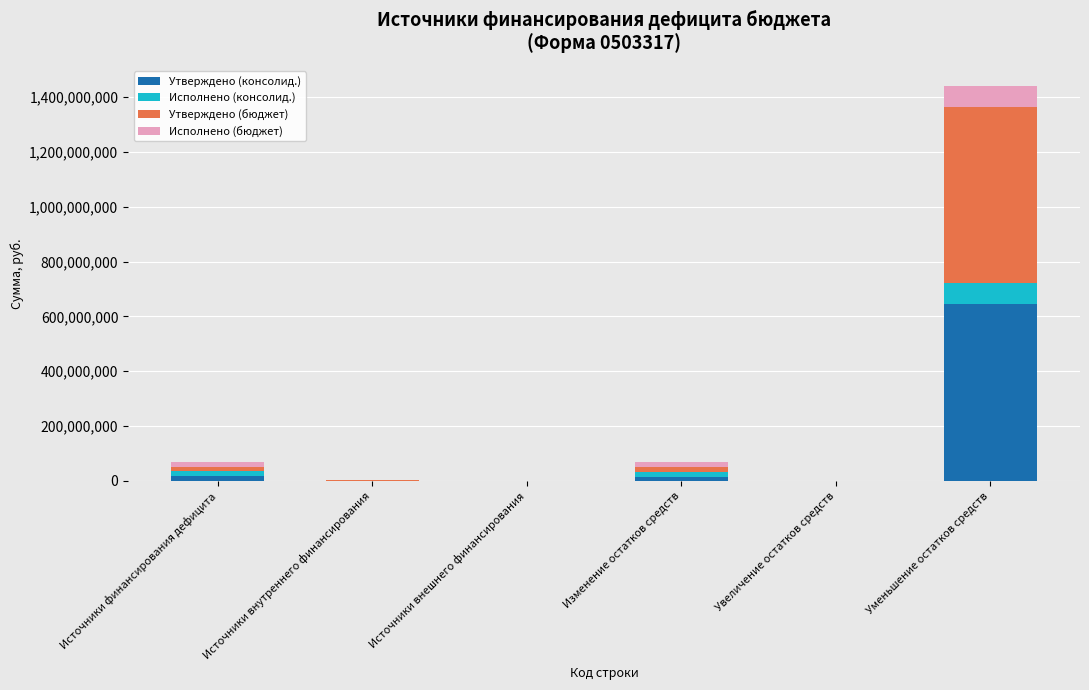

At which category is the sum across all series the highest?

Уменьшение остатков средств